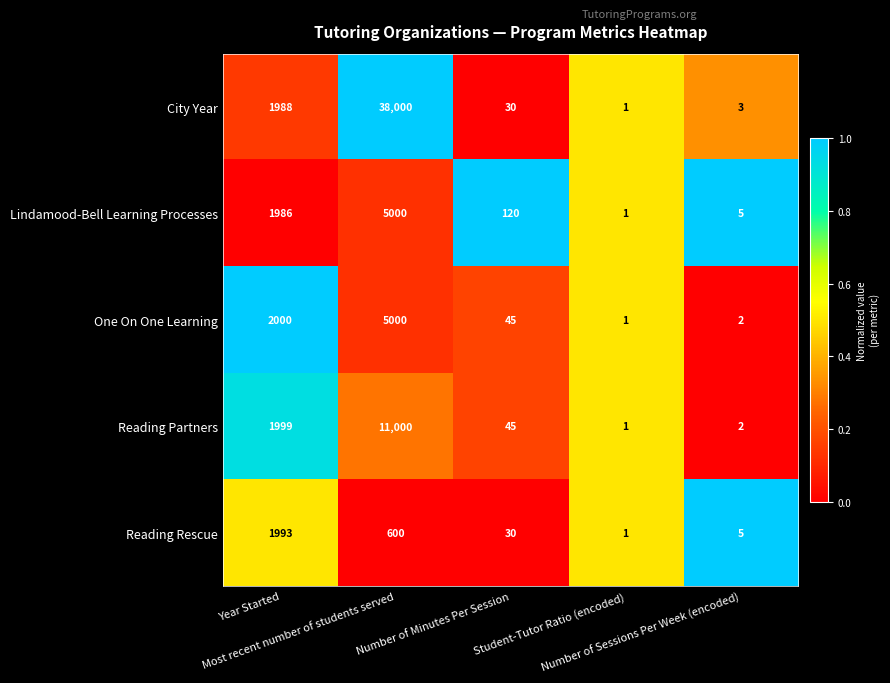

What is the total value across all series at Student-Tutor Ratio (encoded)?

5